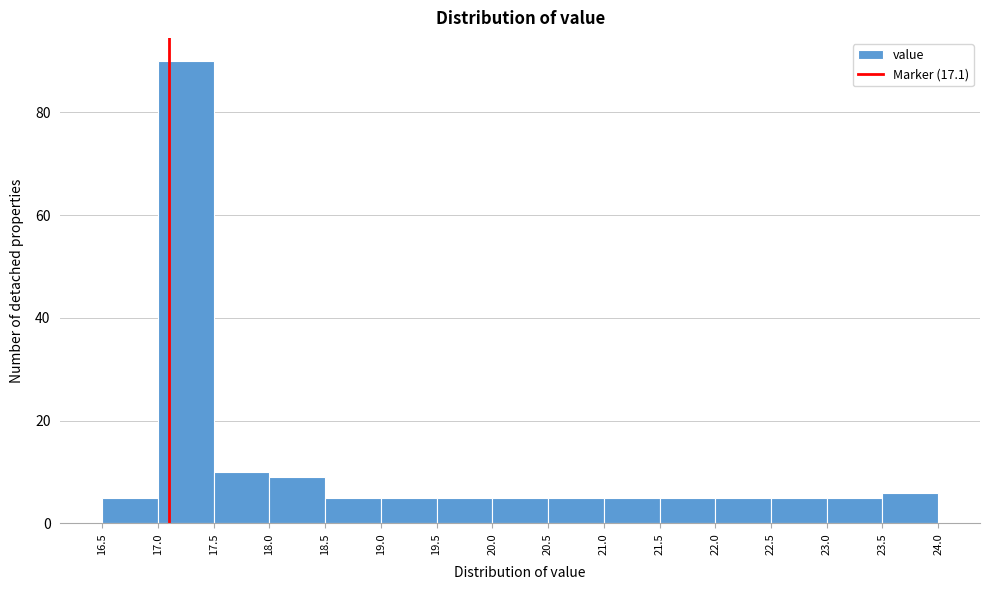

Reading left to right, list every bar in this chart as the range it spans on the x-axis followed by its height. The values are not printed on the chart, so give them approximately, as read against the axis.

16.5 to 17.0: 6
17.0 to 17.5: 90
17.5 to 18.0: 10
18.0 to 18.5: 10
18.5 to 19.0: 6
19.0 to 19.5: 6
19.5 to 20.0: 6
20.0 to 20.5: 6
20.5 to 21.0: 6
21.0 to 21.5: 6
21.5 to 22.0: 6
22.0 to 22.5: 6
22.5 to 23.0: 6
23.0 to 23.5: 6
23.5 to 24.0: 6